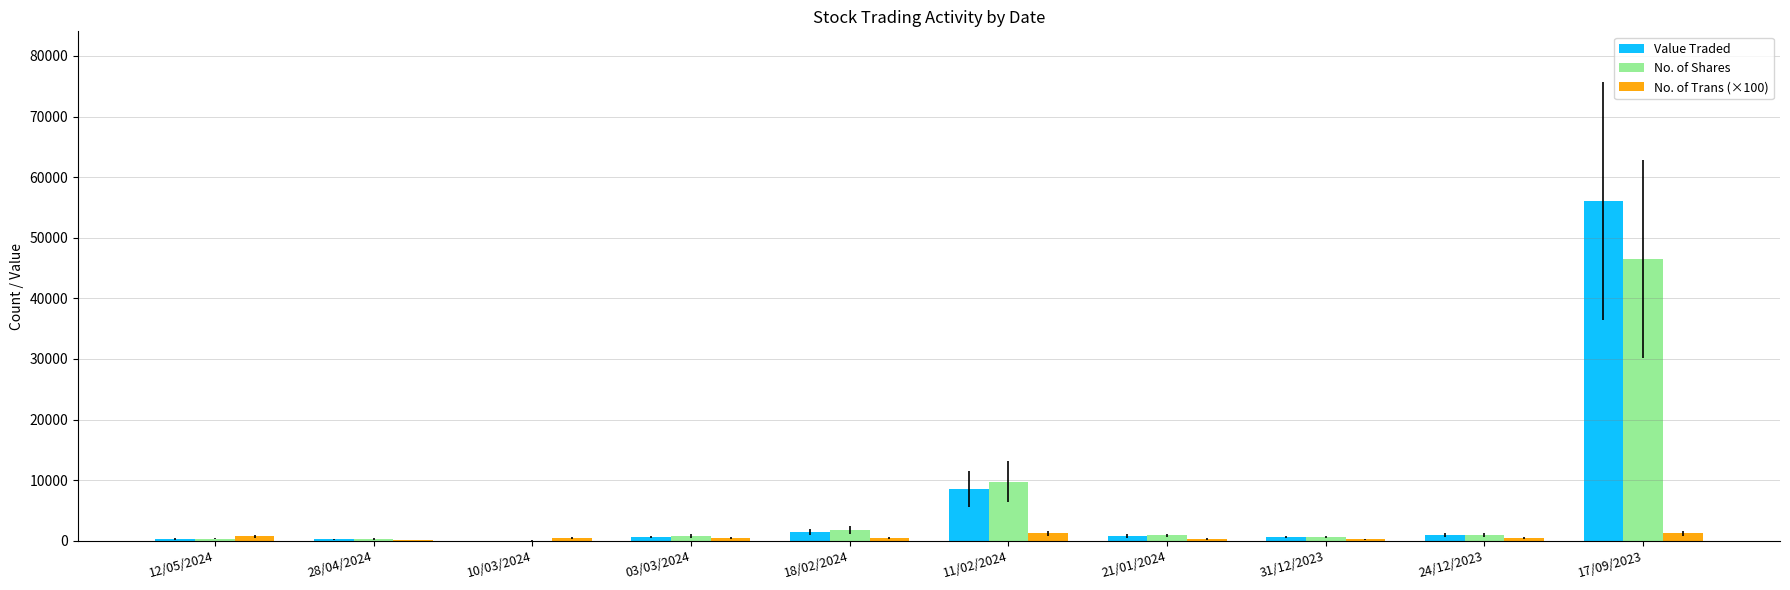

The No. of Shares series shows 1821 at 18/02/2024. True or false?

True